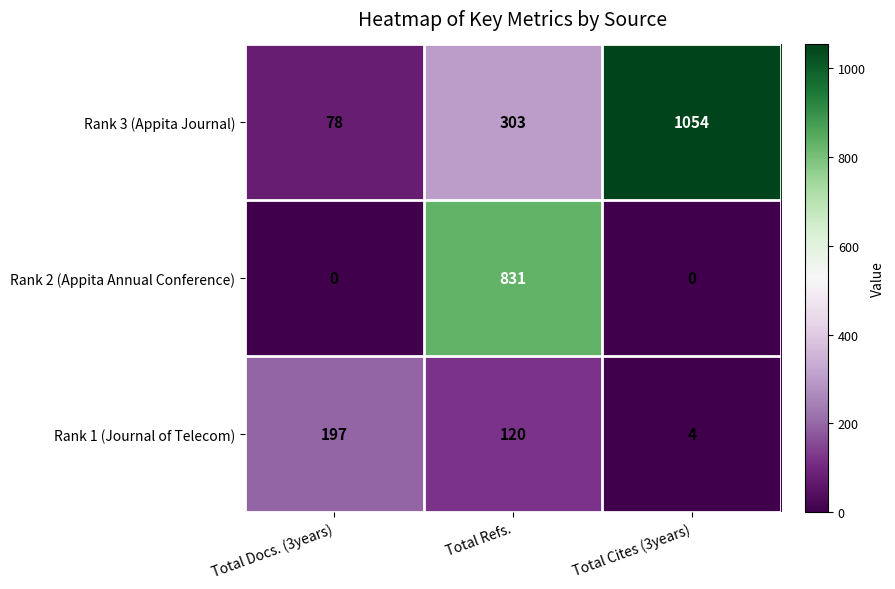

Reading left to right, list all the values displayed in this chart.

Rank 3 (Appita Journal): Total Docs. (3years)=78	Total Refs.=303	Total Cites (3years)=1054
Rank 2 (Appita Annual Conference): Total Docs. (3years)=0	Total Refs.=831	Total Cites (3years)=0
Rank 1 (Journal of Telecom): Total Docs. (3years)=197	Total Refs.=120	Total Cites (3years)=4